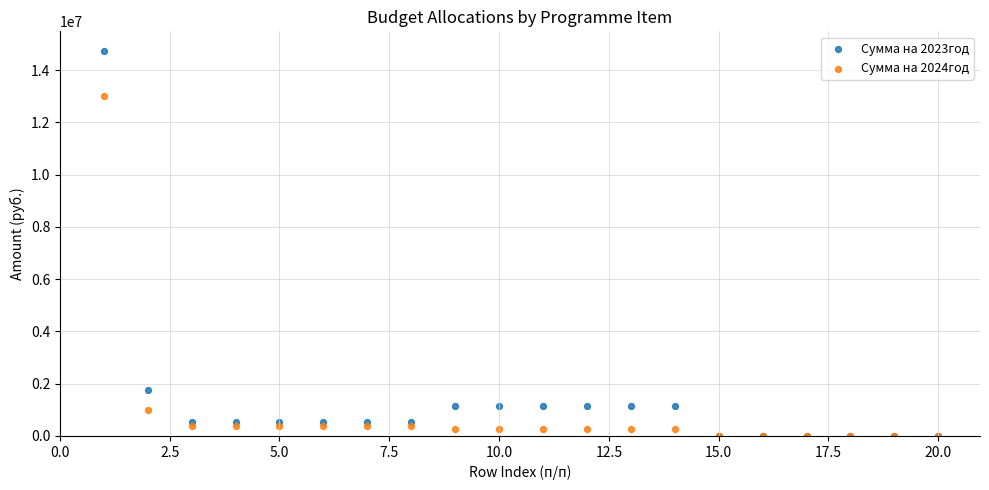

What are all the series names shown in the legend?

Сумма на 2023год, Сумма на 2024год